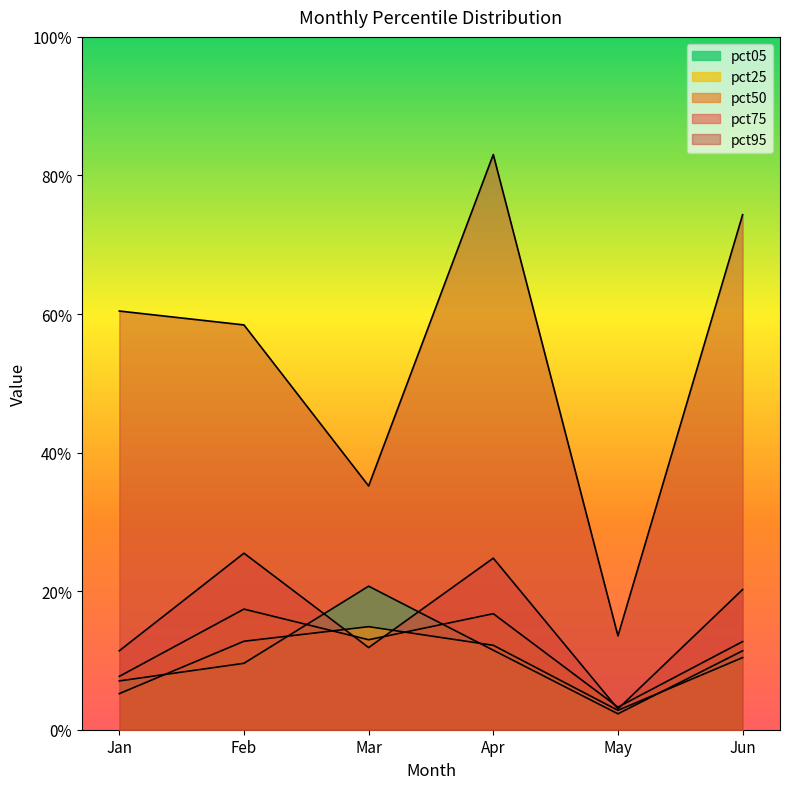

Which category has the lowest value in the pct25 series?

May